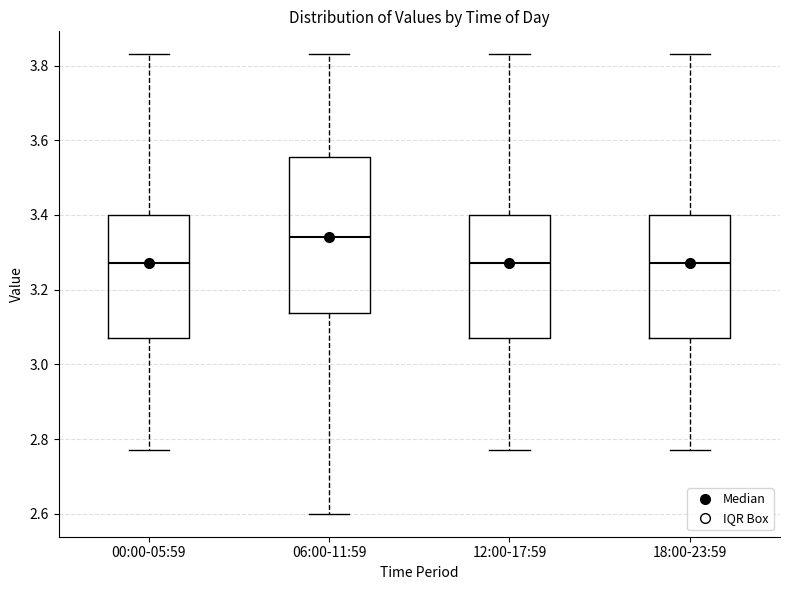

Which box is the tallest, from its lower edge to its upper edge?

06:00-11:59